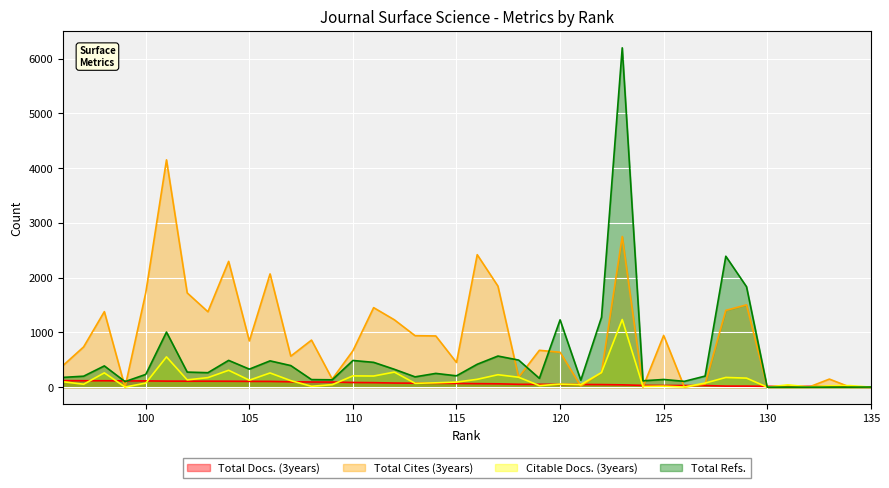

How many intersections are there between Total Refs. and Citable Docs. (3years)?

1